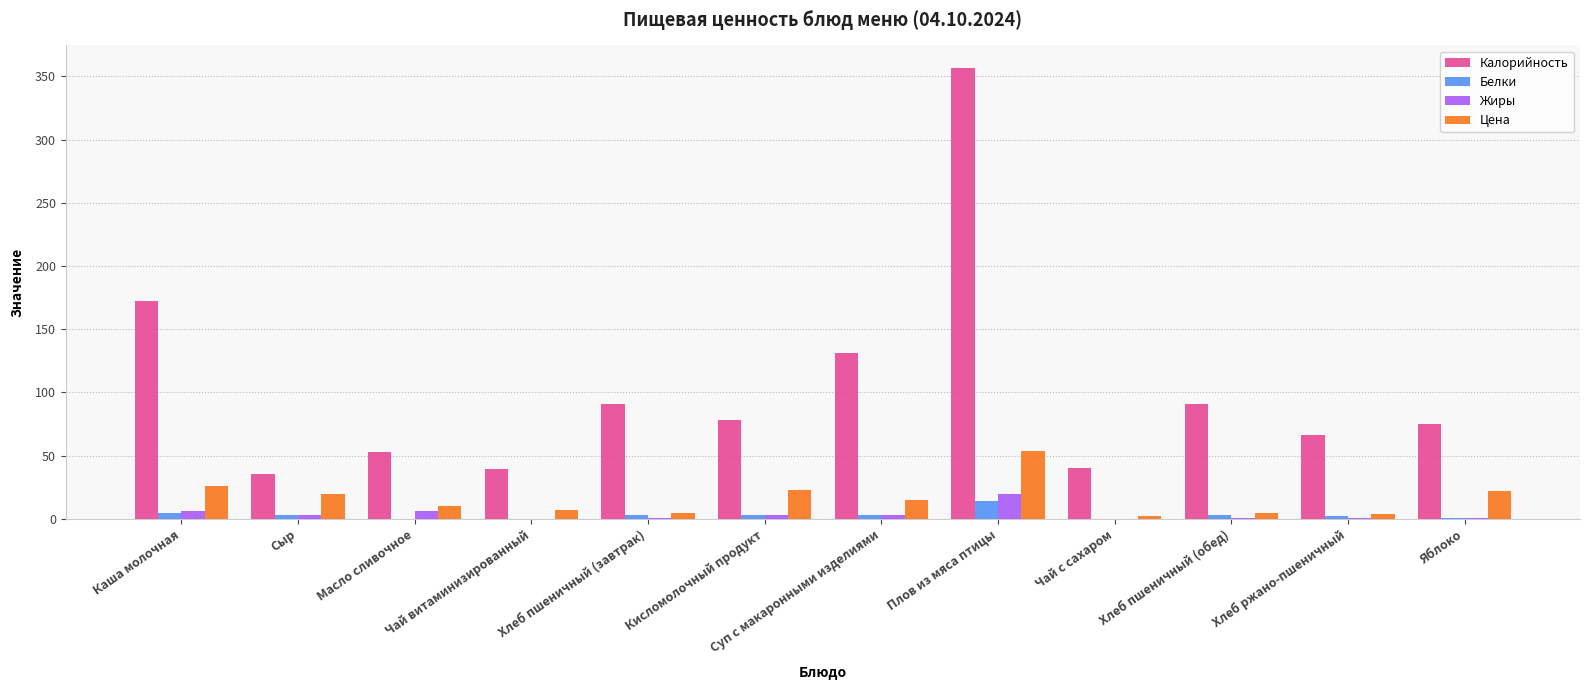

At which category is the sum across all series the highest?

Плов из мяса птицы